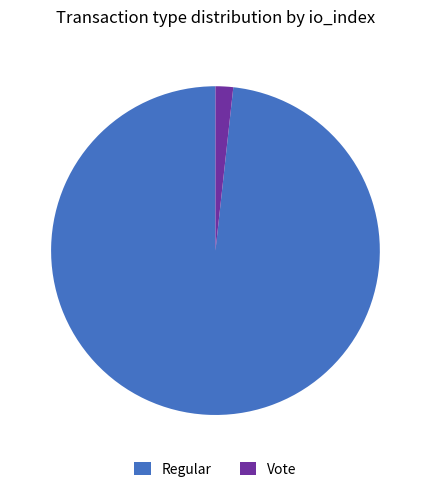

Which slice is the smallest?

Vote